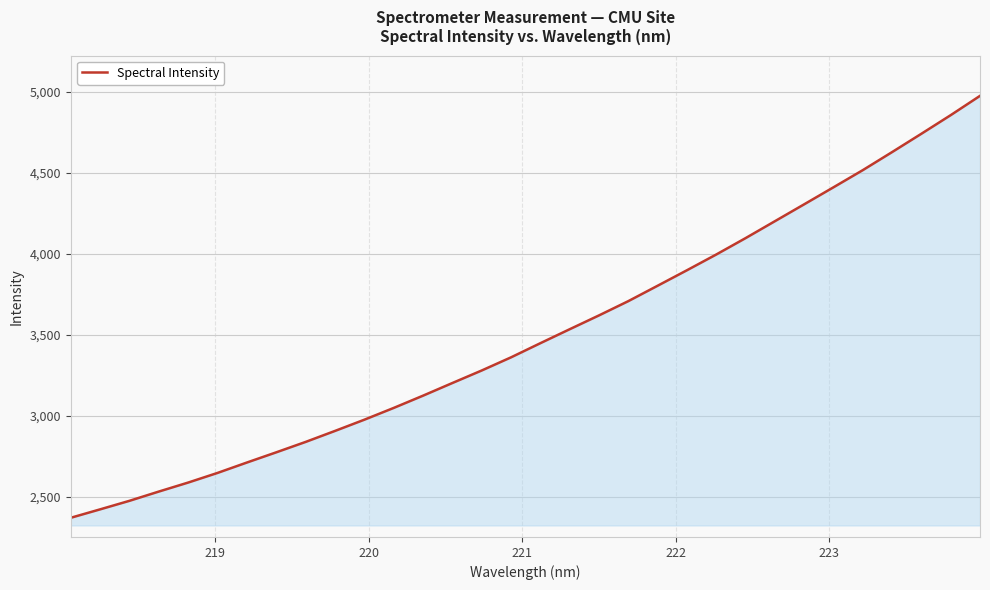

What is the smallest value displayed?

2369.3